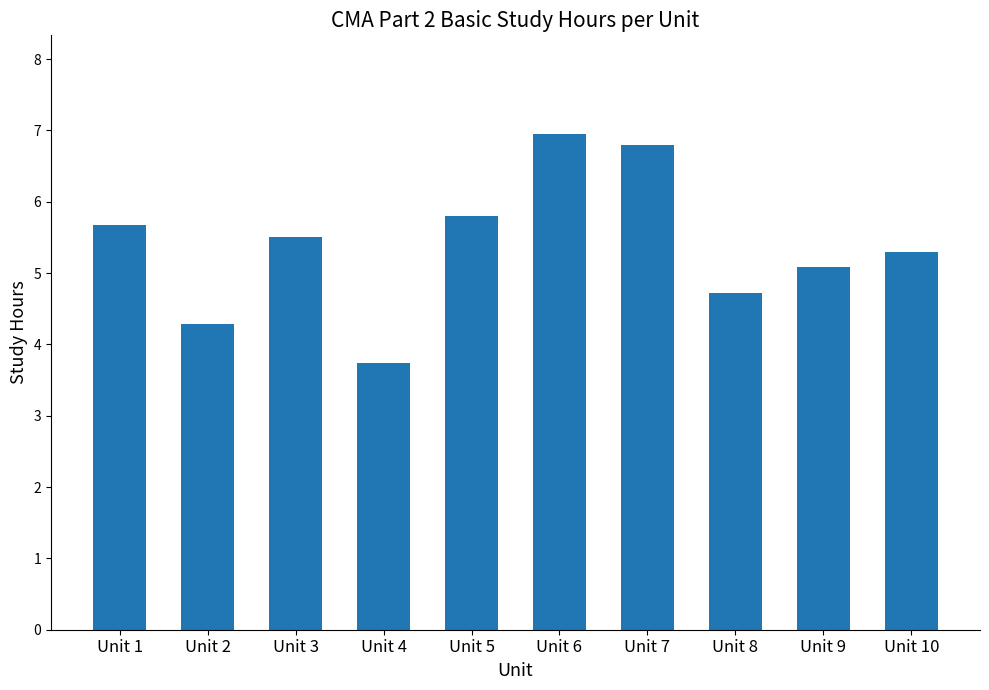

Reading right to left, what are all the values shown in this chart?

5.3	5.1	4.7	6.8	6.9	5.8	3.7	5.5	4.3	5.7